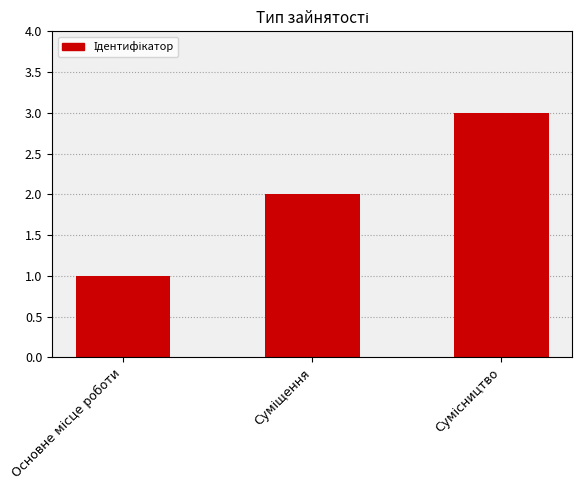

What is the difference between the maximum and minimum values?

2